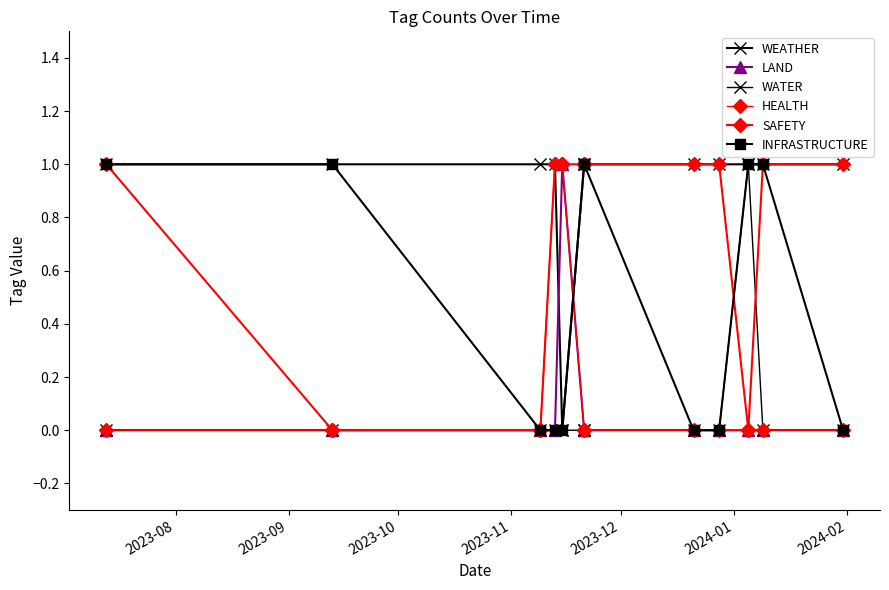

What are all the series names shown in the legend?

WEATHER, LAND, WATER, HEALTH, SAFETY, INFRASTRUCTURE